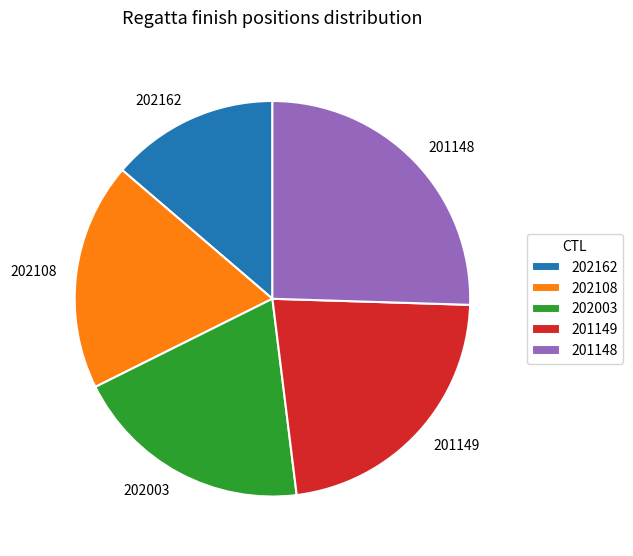

What is the ratio of the value at 202108 to the value at 202162?

1.4